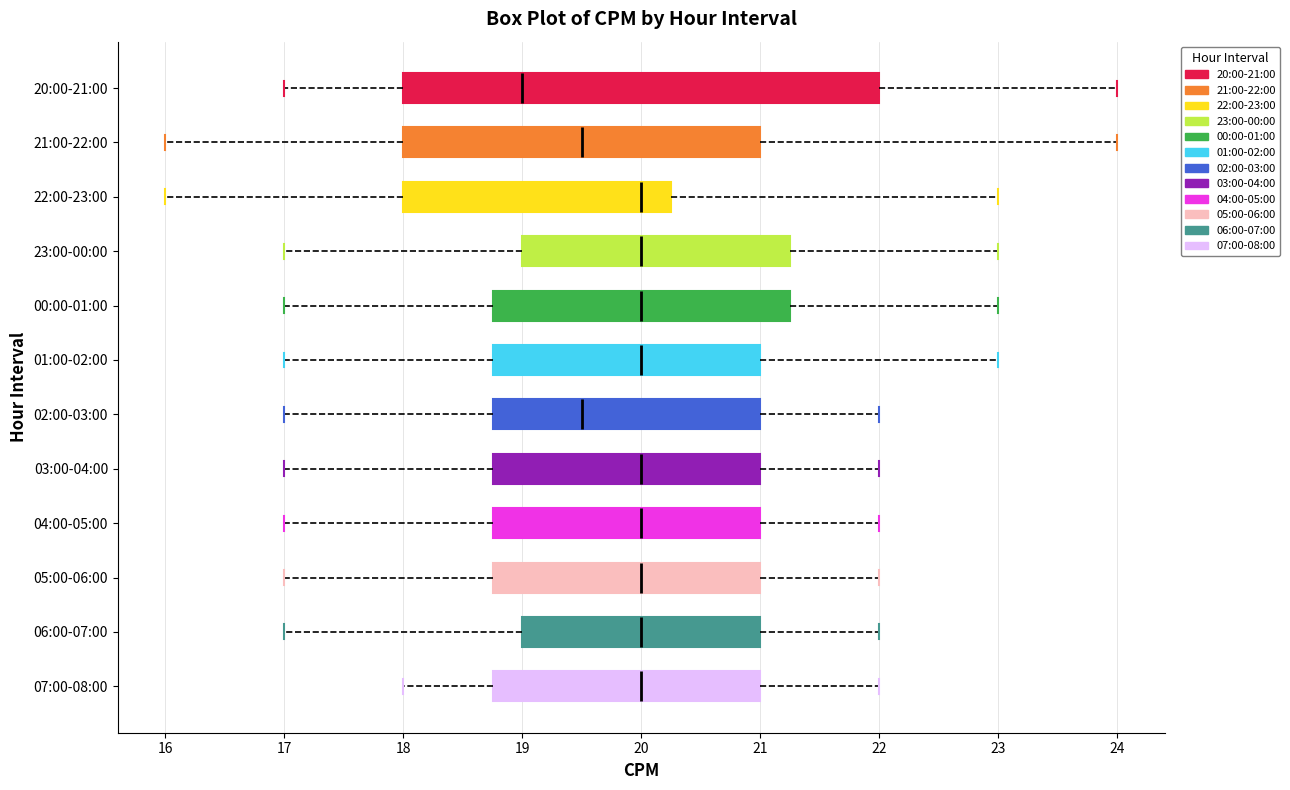

Comparing the boxes themselves (not the whiskers), which one is the widest?

20:00-21:00